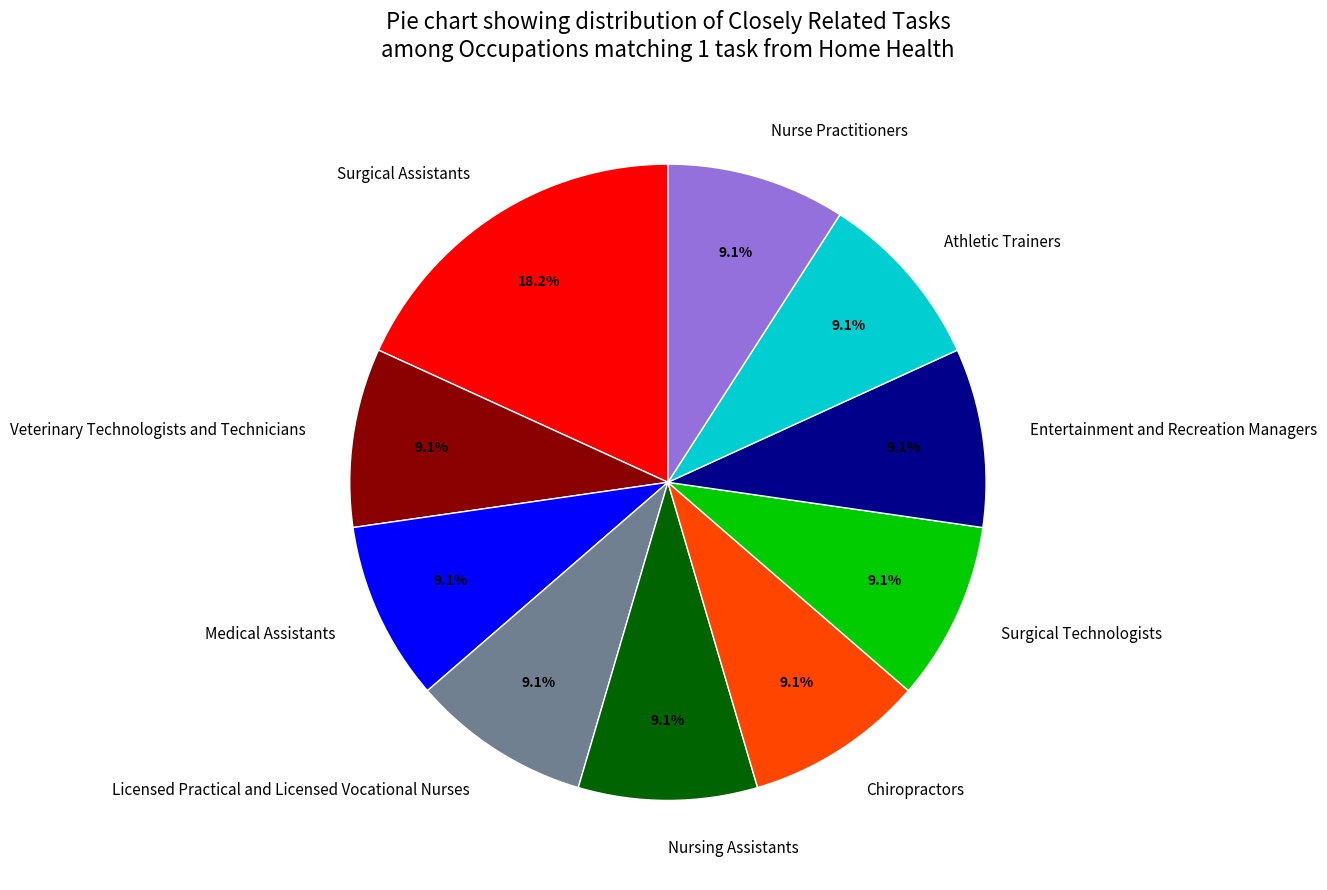

Does Nursing Assistants represent more than half of the total?

No